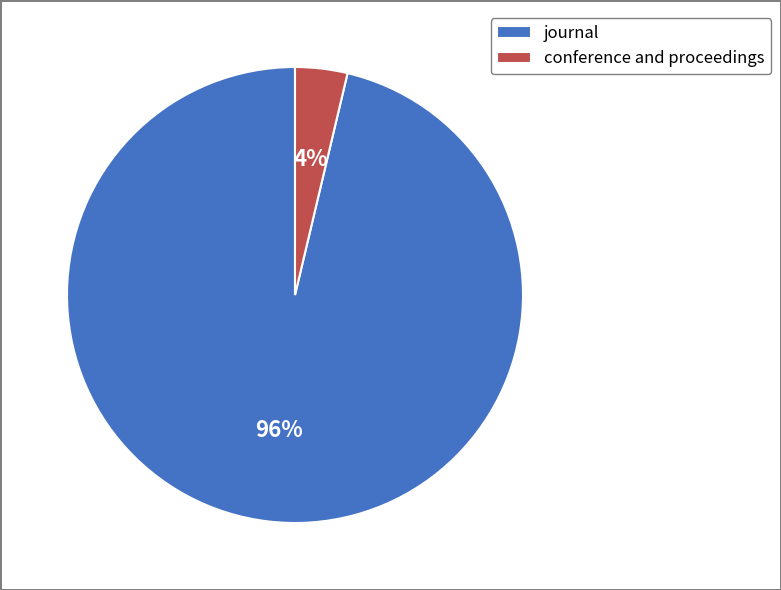

Rank the categories by value from lowest to highest.

conference and proceedings, journal